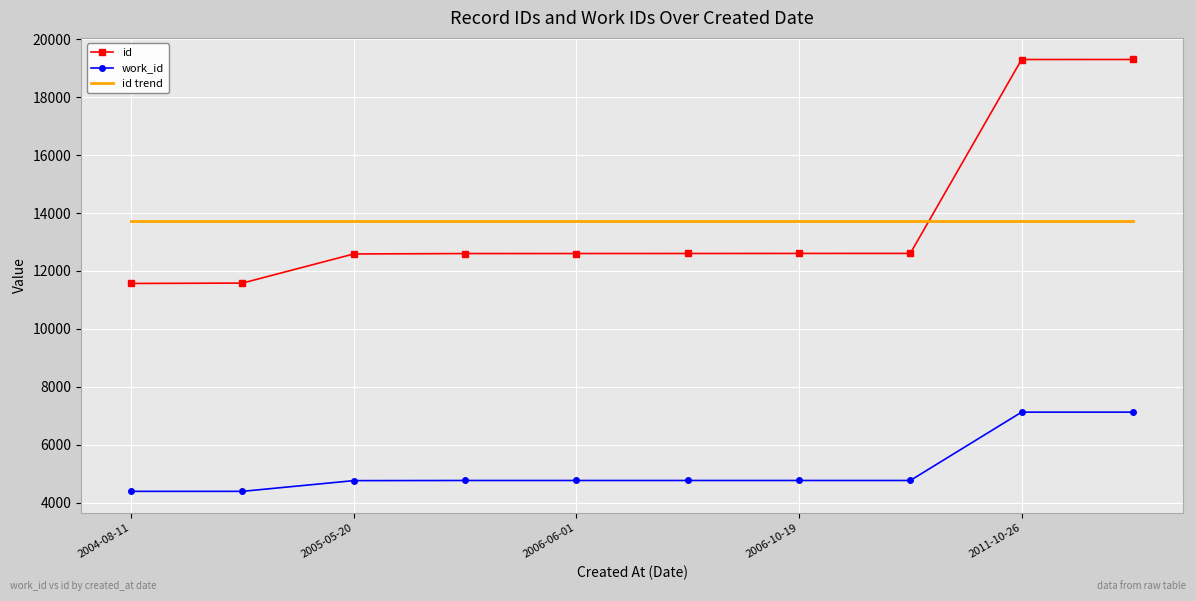

List the series in order of their peak value, lowest first.

work_id, id trend, id